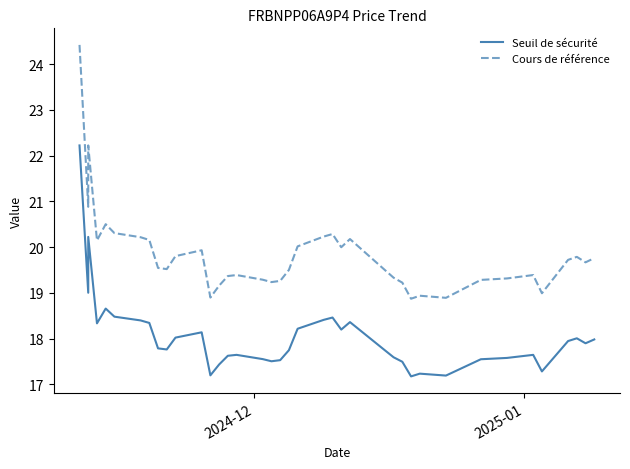

Rank the series by their average value, from highest to lowest.

Cours de référence, Seuil de sécurité